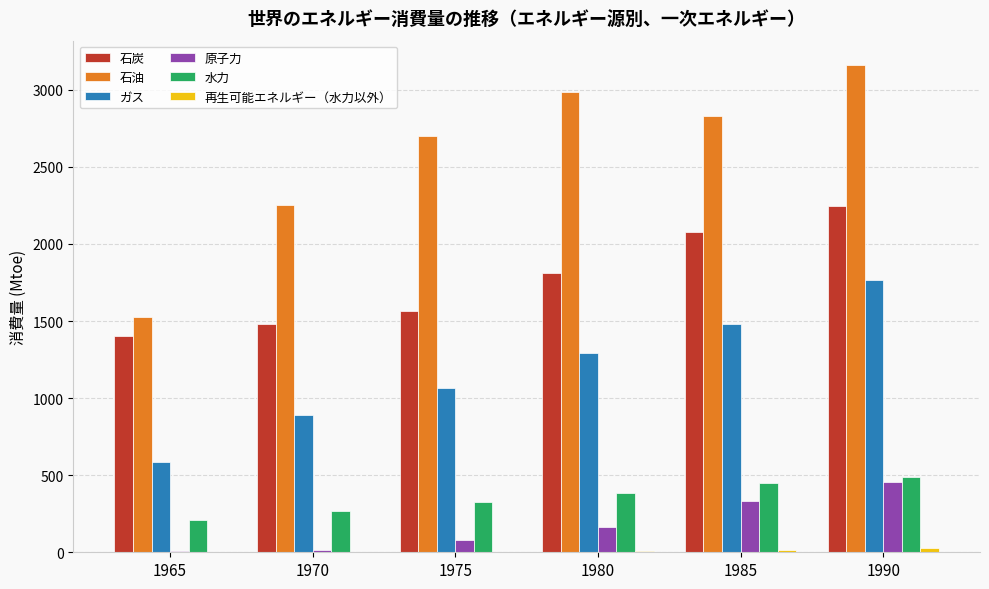

What is the sum of all 石炭 values?

10589.1